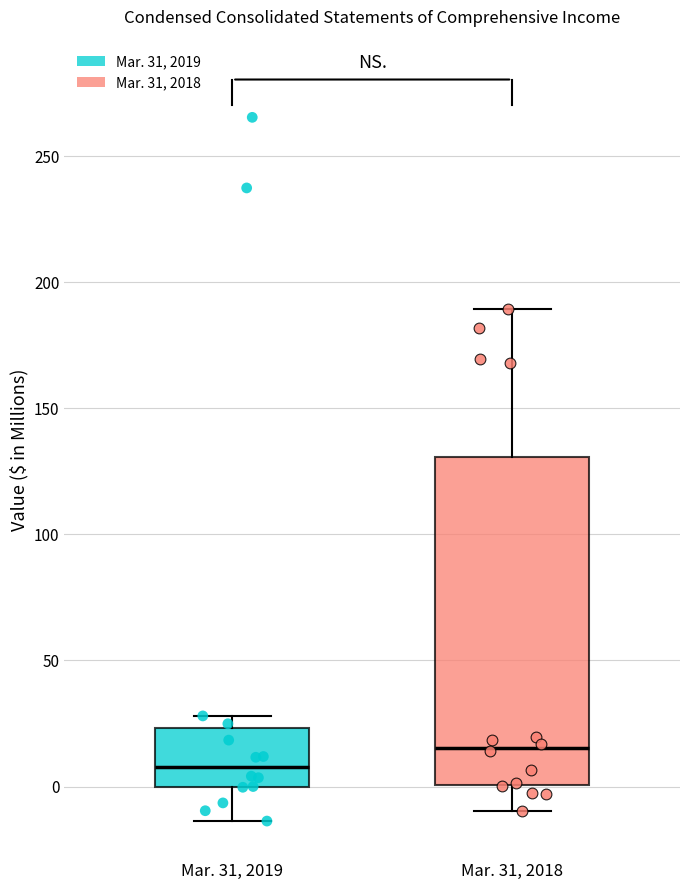

Which box's median line is the highest?

Mar. 31, 2018